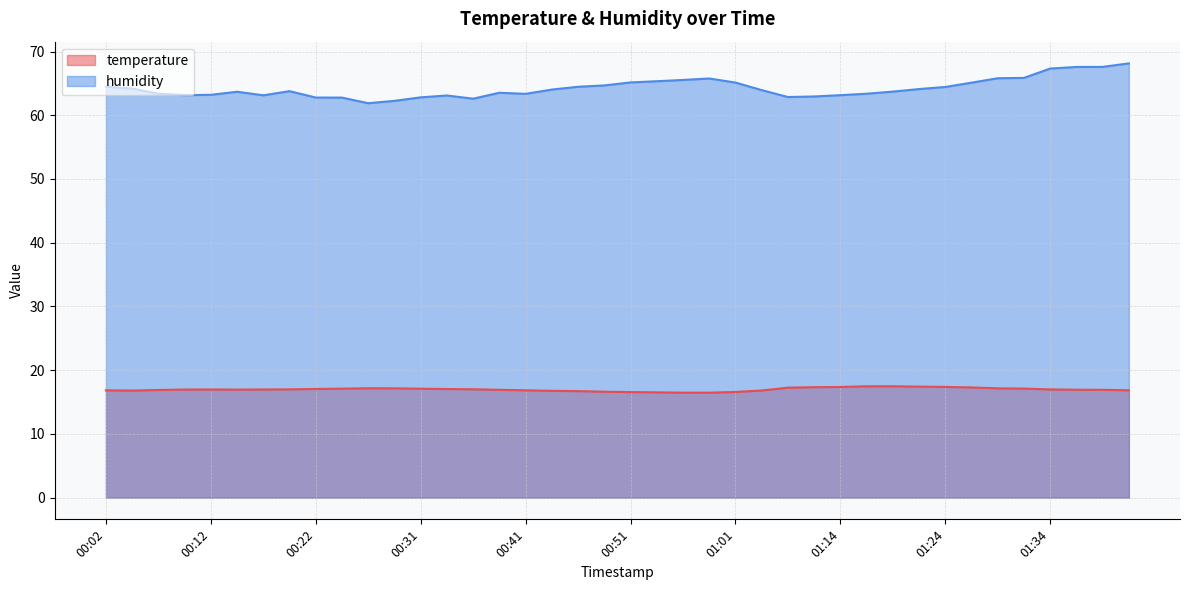

Reading left to right, transcribe all the data shown in this chart.

temperature: 16.8	16.8	16.9	17.0	17.0	16.9	17.0	17.0	17.1	17.1	17.2	17.1	17.1	17.0	17.0	16.9	16.8	16.8	16.7	16.6	16.6	16.5	16.5	16.5	16.6	16.8	17.2	17.3	17.4	17.5	17.5	17.4	17.4	17.3	17.1	17.1	17.0	16.9	16.9	16.8
humidity: 64.5	64.2	63.4	63.1	63.2	63.7	63.1	63.8	62.8	62.8	61.9	62.3	62.8	63.1	62.6	63.5	63.4	64.0	64.5	64.7	65.2	65.3	65.5	65.8	65.1	64.0	62.9	63.0	63.1	63.4	63.7	64.1	64.4	65.1	65.8	65.9	67.3	67.6	67.6	68.1